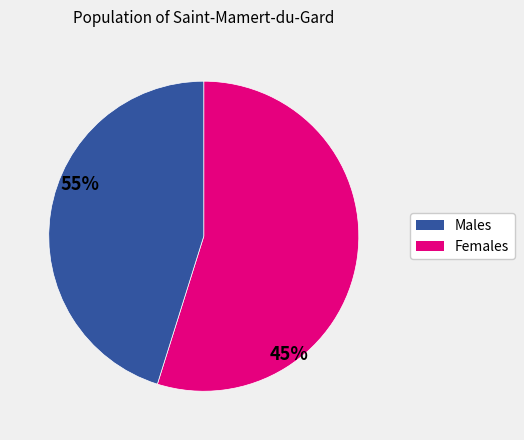

Is there a majority slice in this chart?

Yes